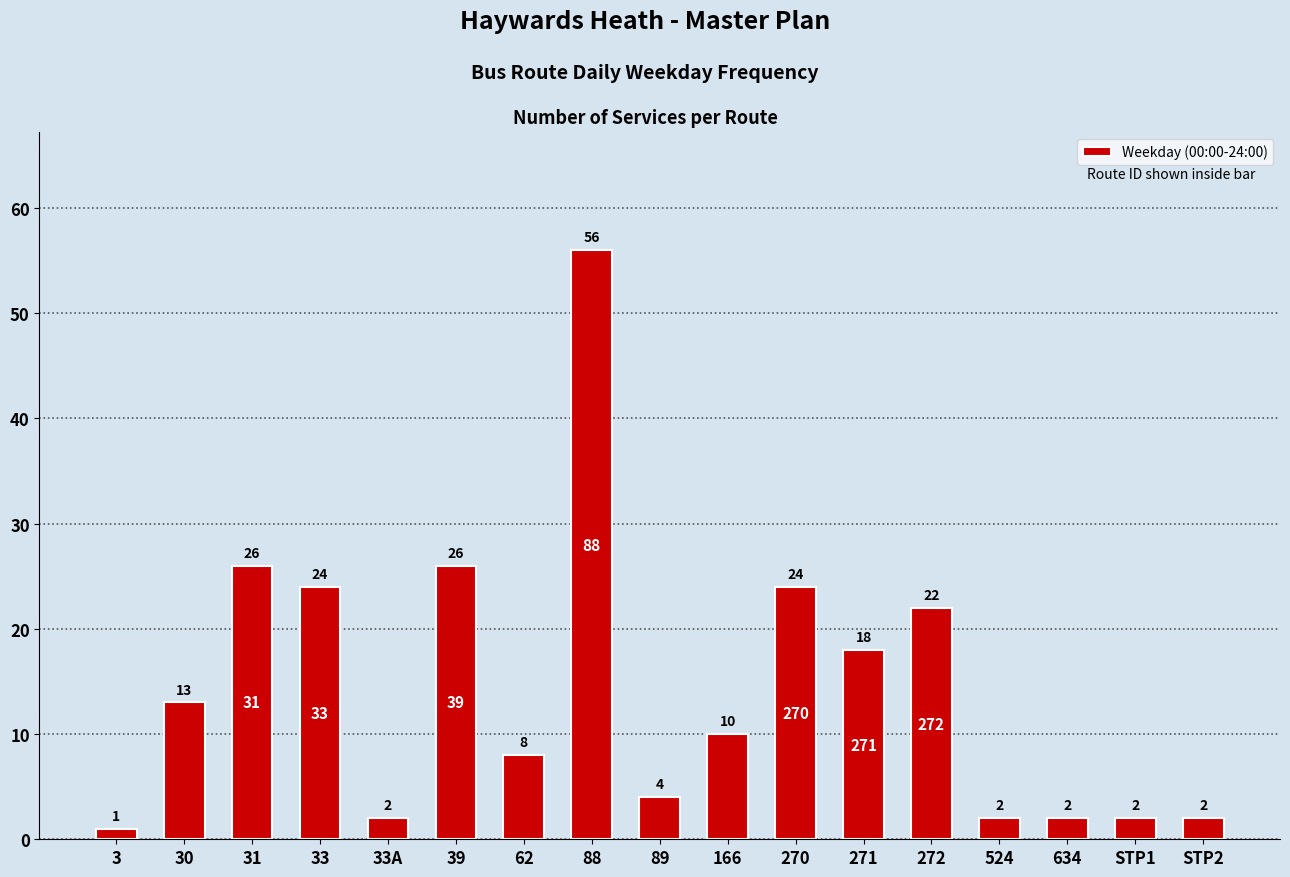

True or false: the data shows 56 at 88.

True